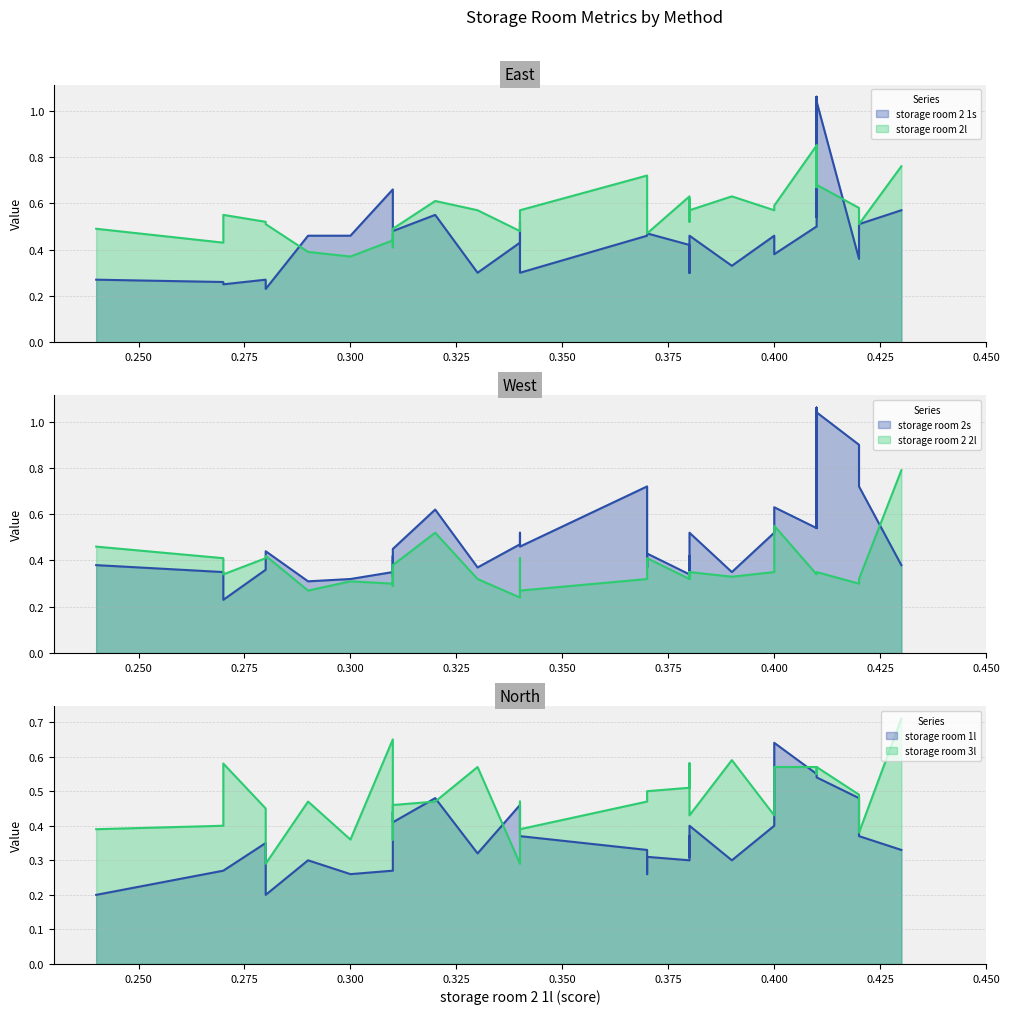

The storage room 2s series shows 0.1 at 0.31. True or false?

False